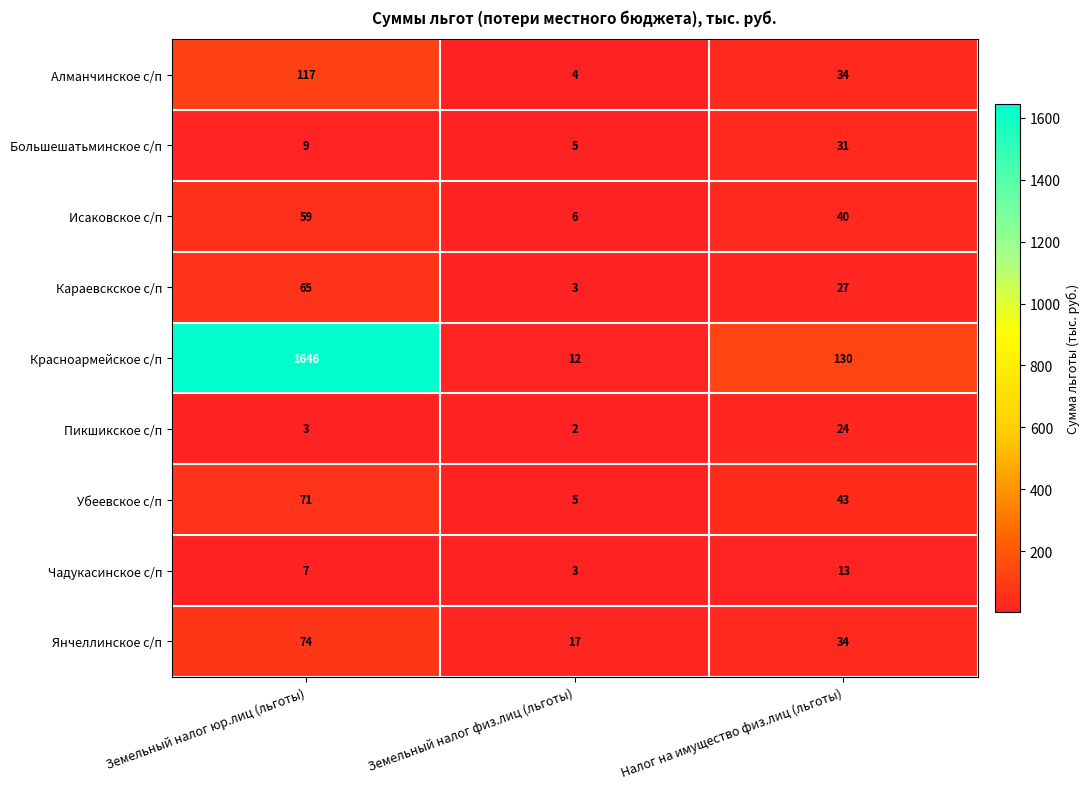

How many values in the Красноармейское с/п series are below 130?

1